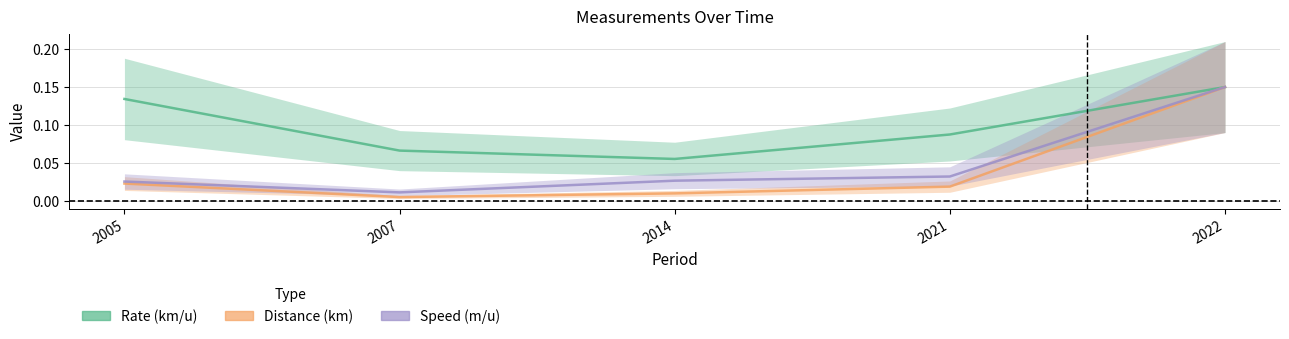

Reading left to right, what are all the values shown in this chart?

Rate (km/u): 2005=0.1	2007=0.1	2014=0.1	2021=0.1	2022=0.1
Distance (km): 2005=0.0	2007=0.0	2014=0.0	2021=0.0	2022=0.1
Speed (m/u): 2005=0.0	2007=0.0	2014=0.0	2021=0.0	2022=0.1